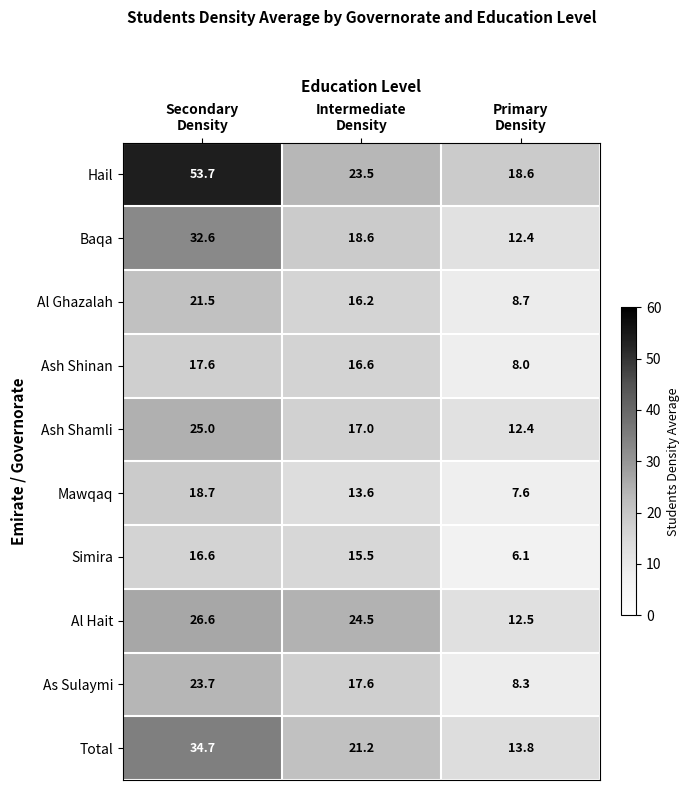

Which series has the largest total across all categories?

Hail